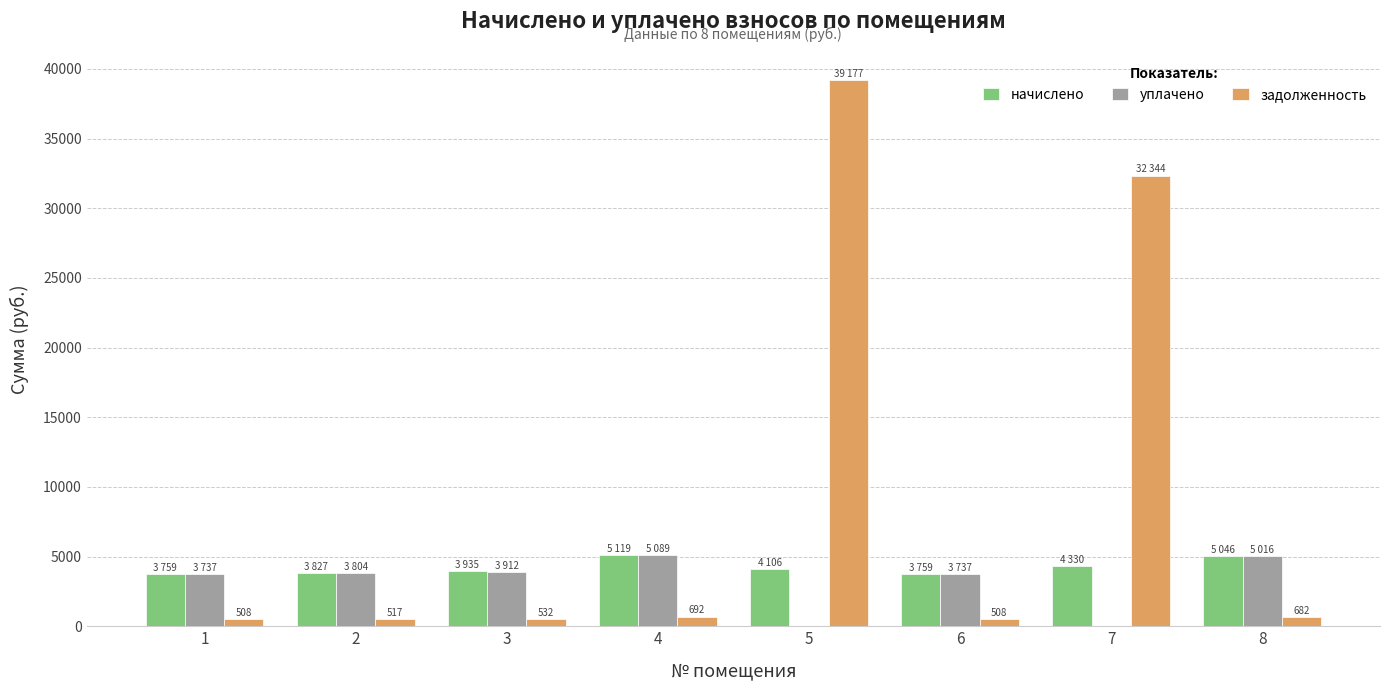

At which category is the sum across all series the highest?

5